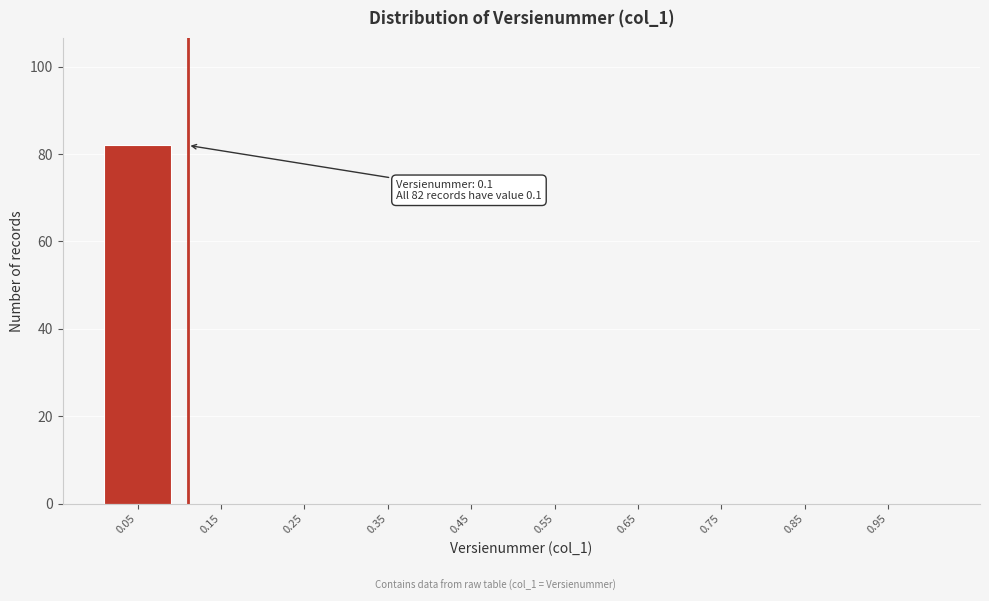

Reading right to left, list all the values displayed in this chart.

0.95=0	0.85=0	0.75=0	0.65=0	0.55=0	0.45=0	0.35=0	0.25=0	0.15=0	0.05=82